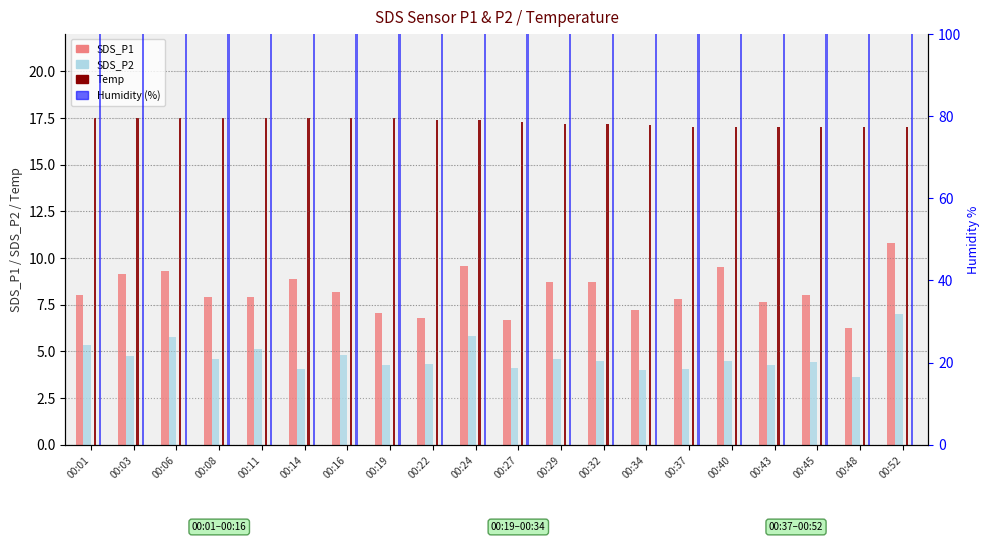

Reading left to right, extract all data points from this chart.

SDS_P1: 8.0	9.2	9.3	7.9	7.9	8.9	8.2	7.1	6.8	9.6	6.7	8.7	8.7	7.2	7.8	9.5	7.6	8.0	6.3	10.8
SDS_P2: 5.3	4.8	5.8	4.6	5.1	4.1	4.8	4.3	4.3	5.8	4.1	4.6	4.5	4.0	4.1	4.5	4.3	4.4	3.6	7.0
Temp: 17.5	17.5	17.5	17.5	17.5	17.5	17.5	17.5	17.4	17.4	17.3	17.2	17.2	17.1	17.0	17.0	17.0	17.0	17.0	17.0
Humidity (%): 100.0	100.0	100.0	100.0	100.0	100.0	100.0	100.0	100.0	100.0	100.0	100.0	100.0	100.0	100.0	100.0	100.0	100.0	100.0	100.0